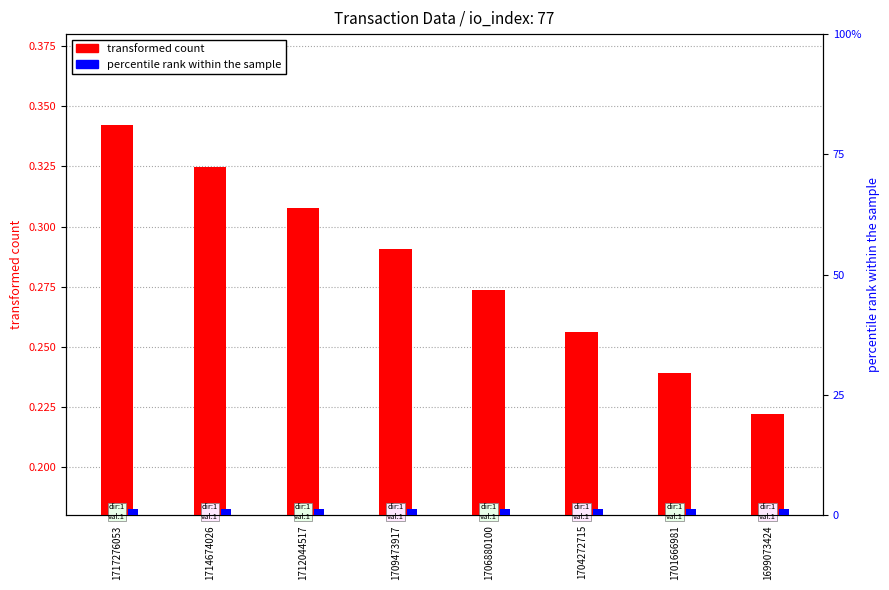

The value of percentile rank within the sample at 1714674026 is 8.2. True or false?

False